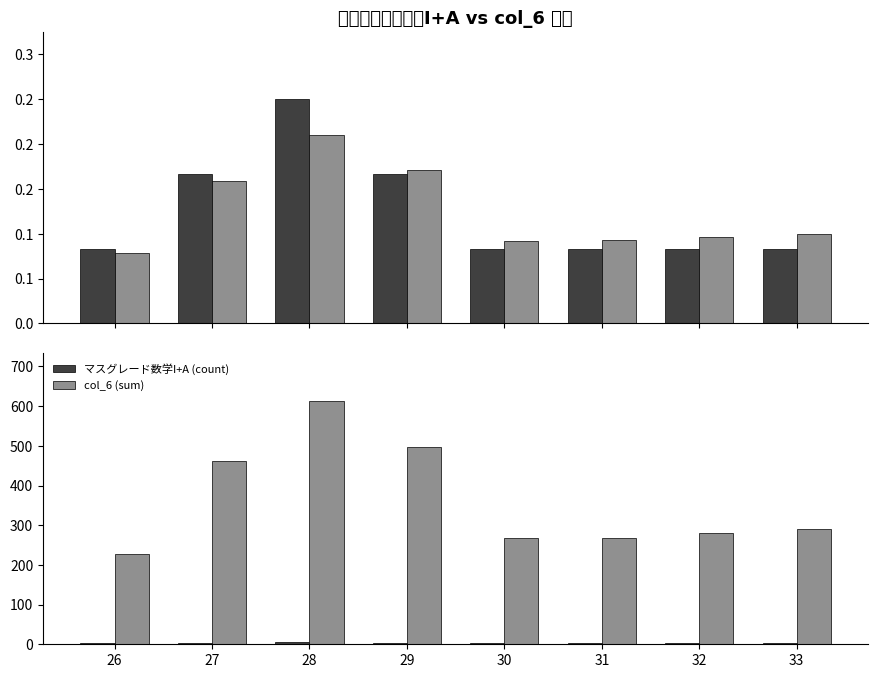

List the series in order of their peak value, highest first.

col_6 (sum), マスグレード数学I+A (count), マスグレード数学I+A, col_6